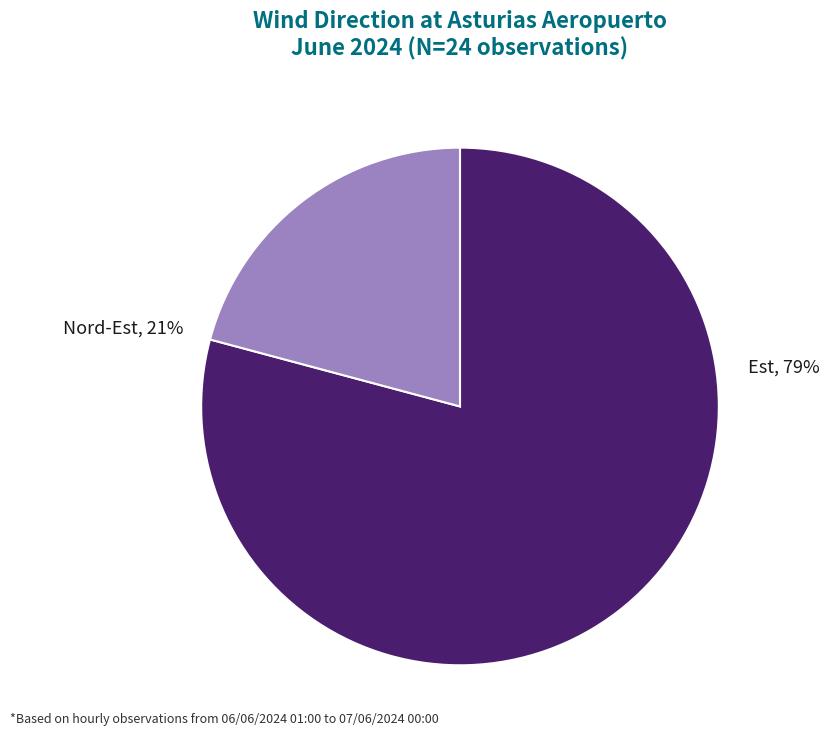

Which category has the biggest portion of the pie?

Est